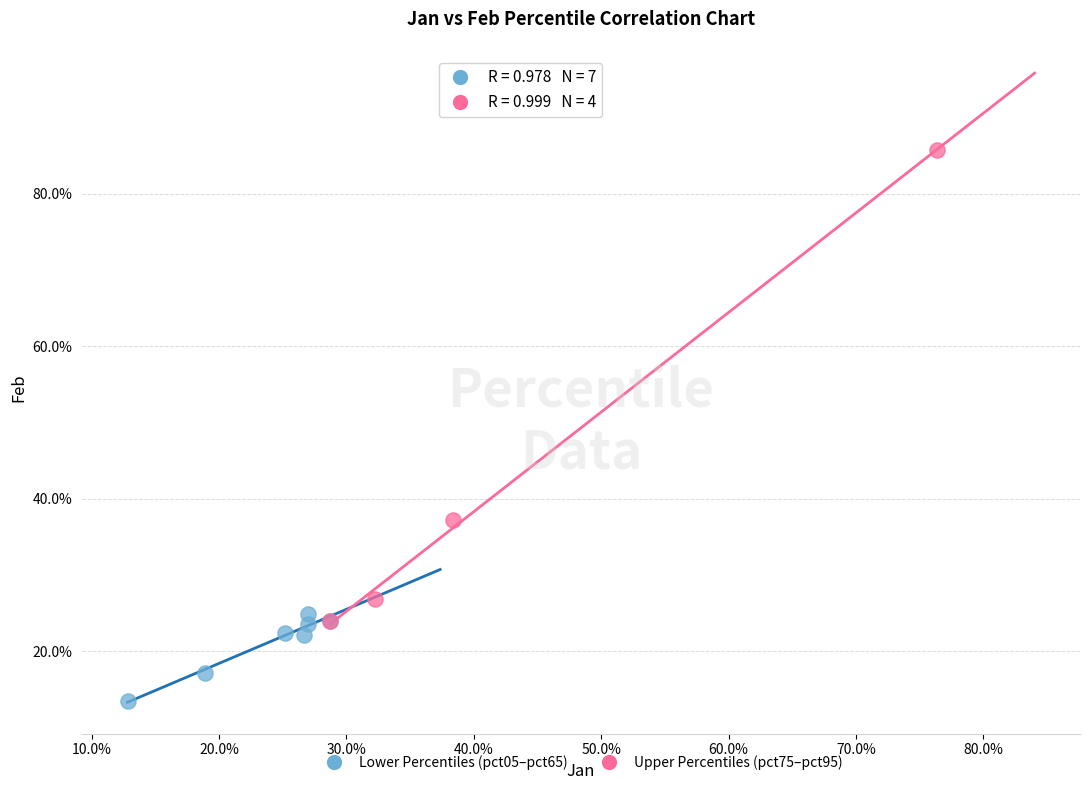

What are all the series names shown in the legend?

Lower Percentiles (pct05–pct65), Upper Percentiles (pct75–pct95)